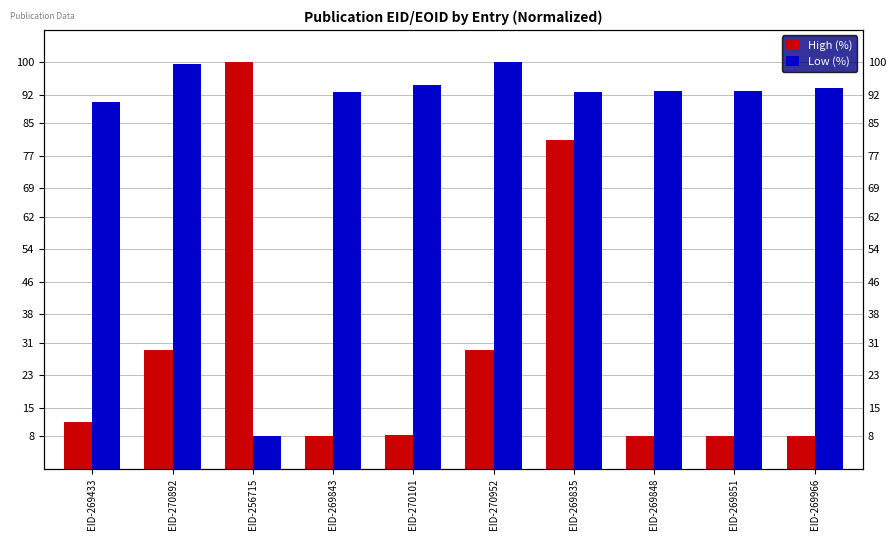

What is the sum of all Low (%) values?

857.3